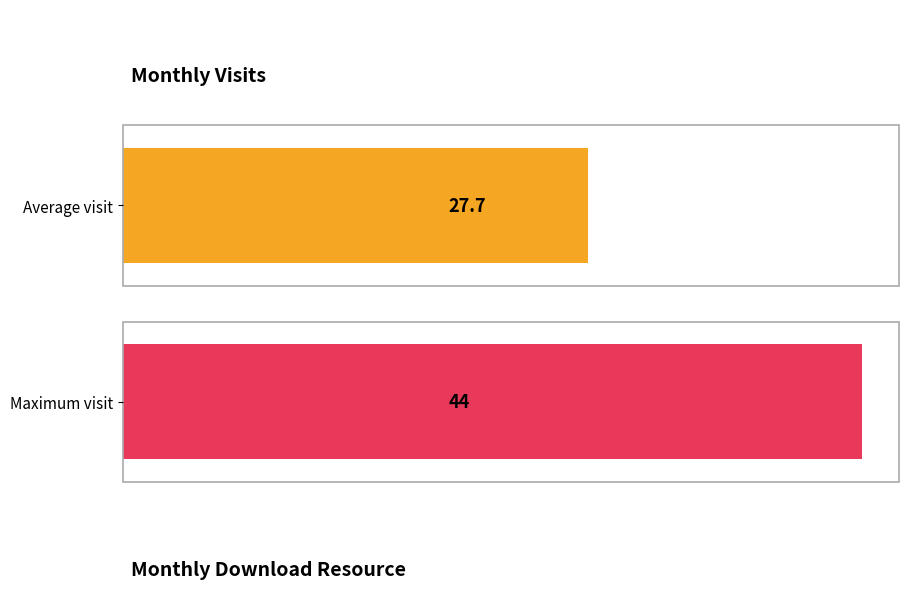

What is the maximum value shown in the chart?

44